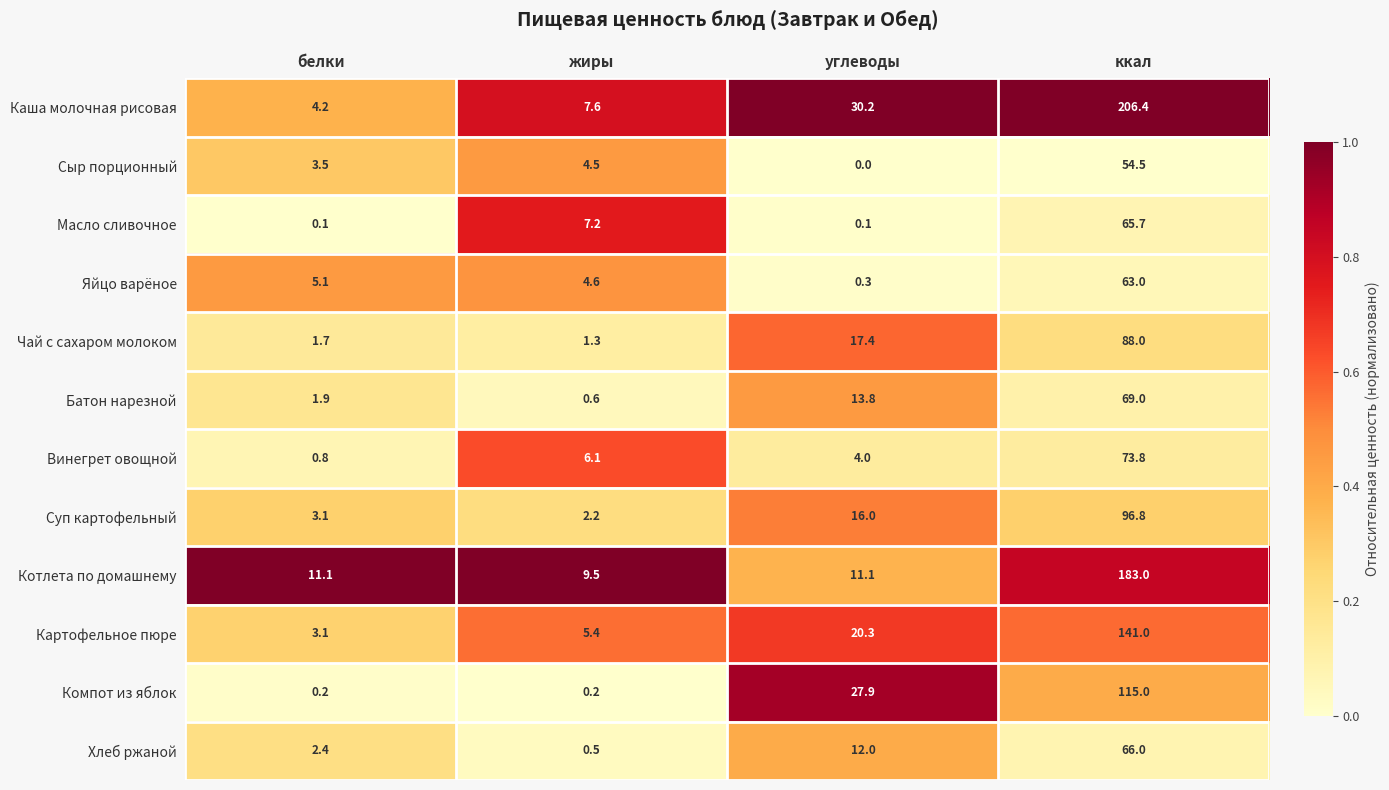

At which category is the sum across all series the highest?

ккал